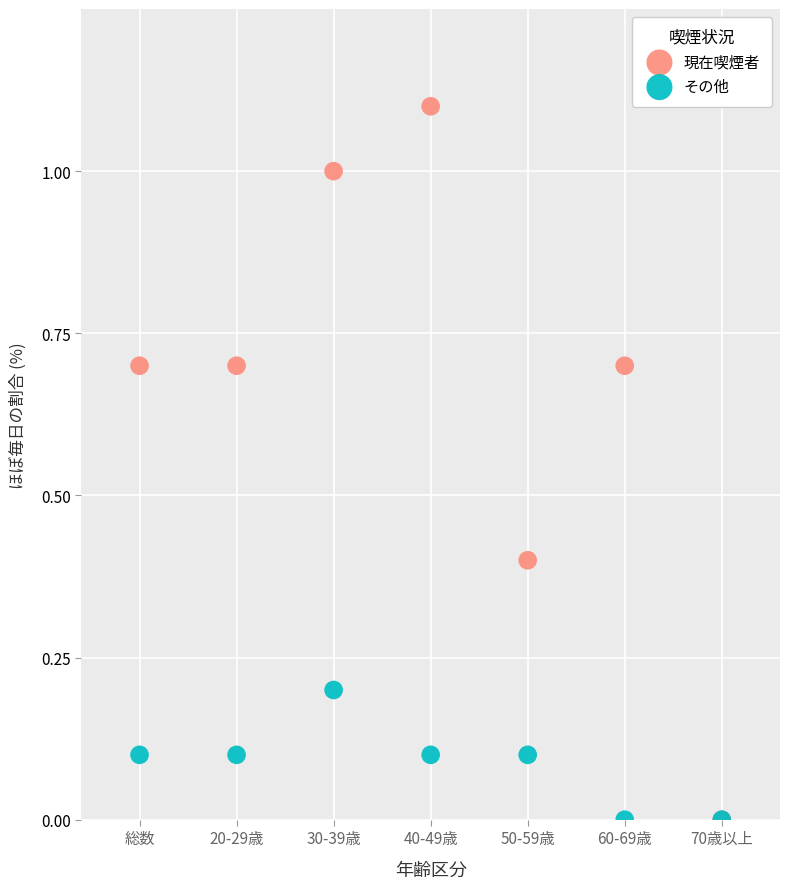

Which series reaches the maximum Y coordinate?

現在喫煙者